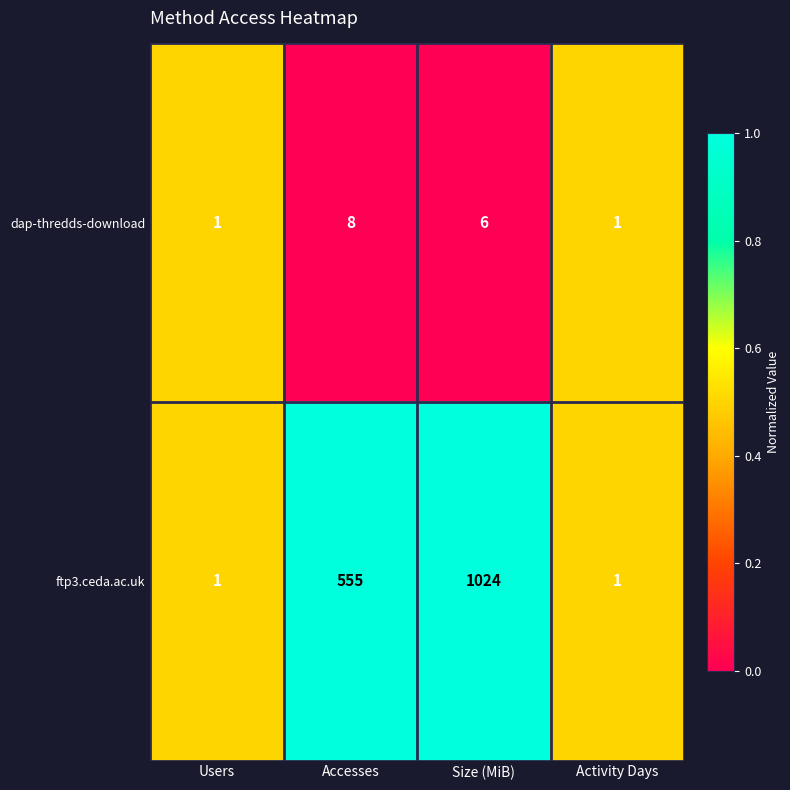

Which series has the widest spread of values?

ftp3.ceda.ac.uk